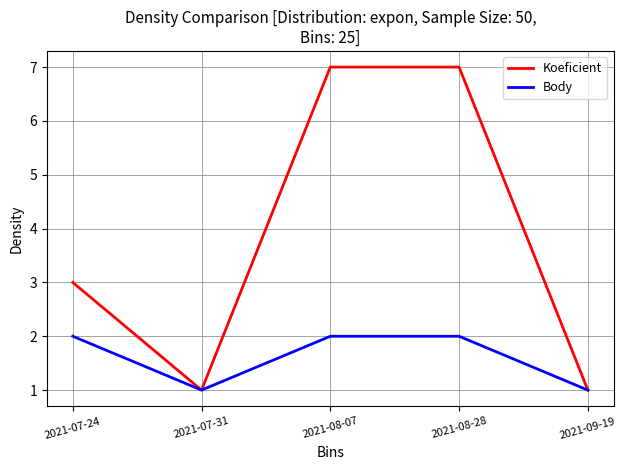

Count the Body values in the range 1 to 2.

5